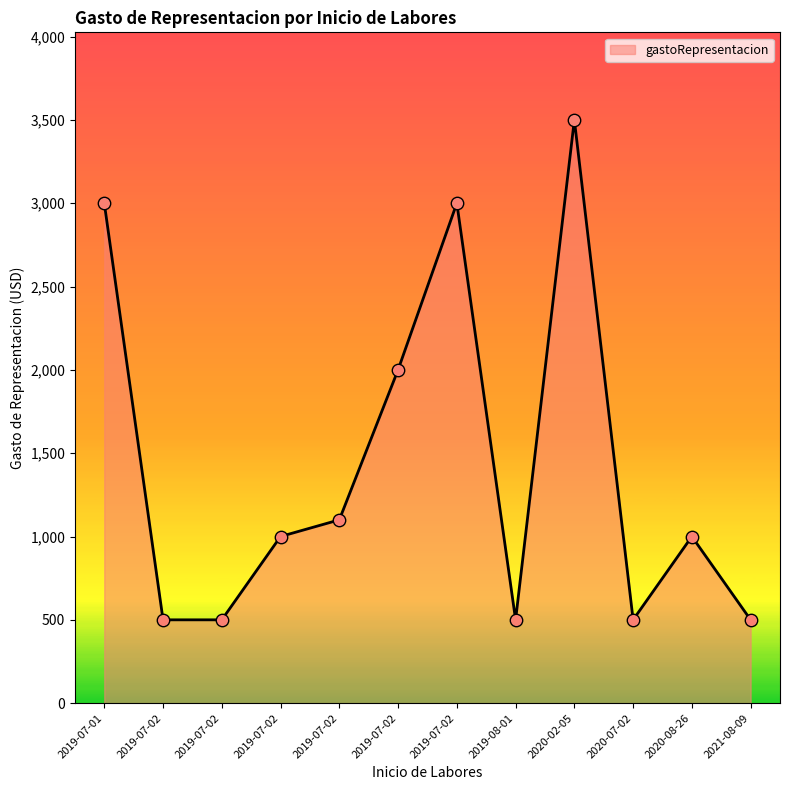

Which has a higher value, 2019-07-02 or 2019-07-02?

2019-07-02